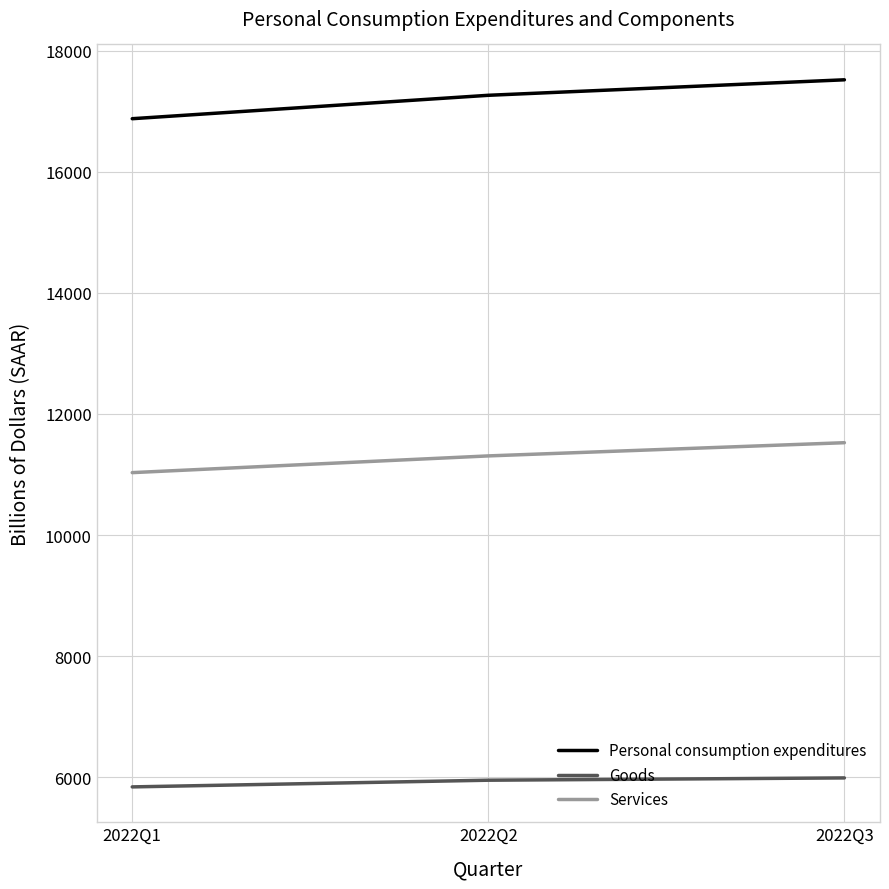

What is the smallest value displayed?

5843.2